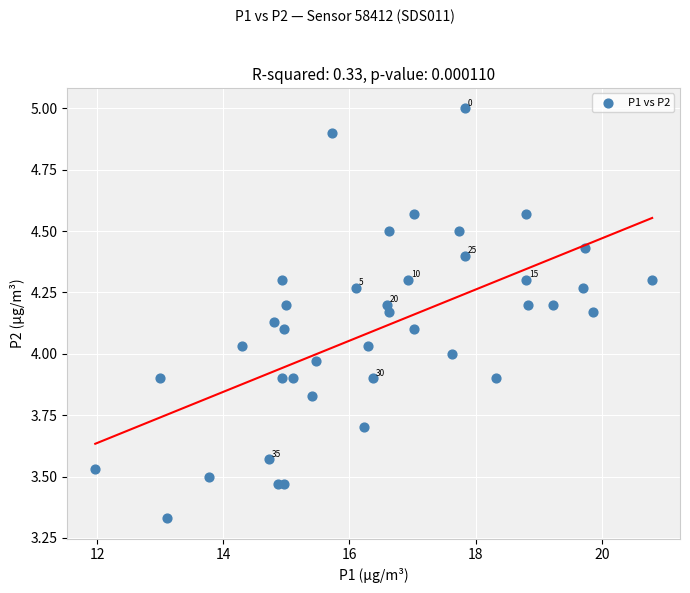

What is the range of Y values (max minus min)?

1.7